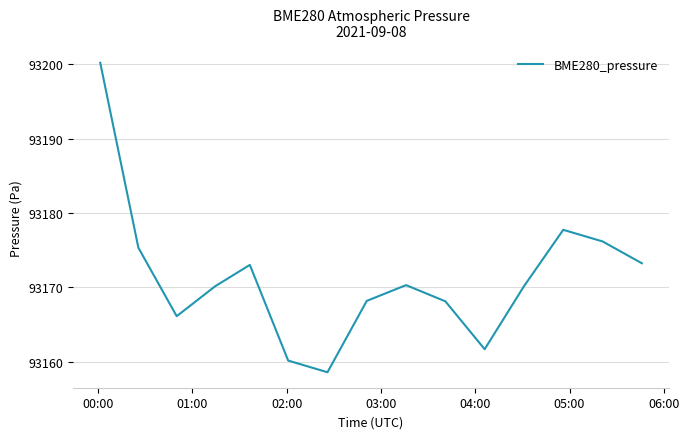

What is the smallest value displayed?

93158.6